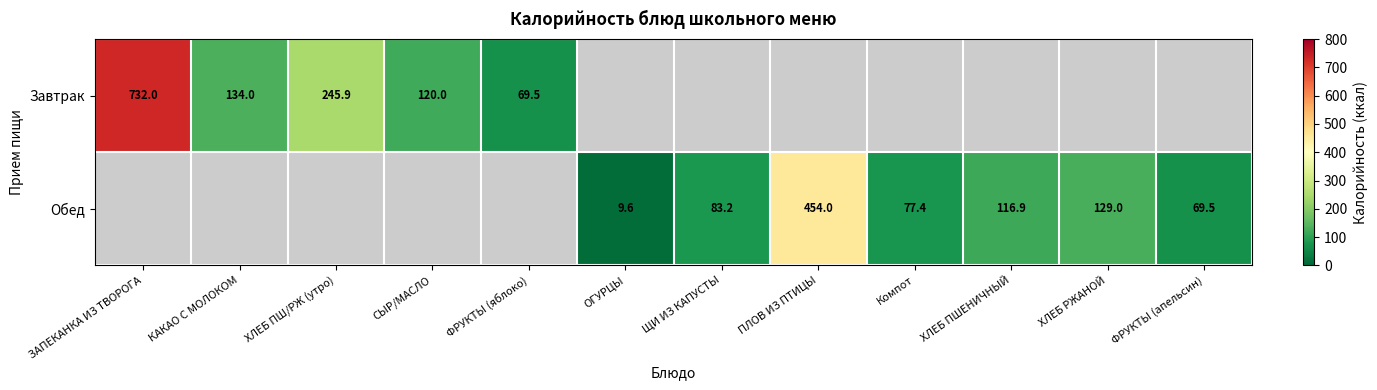

The value of Обед at ЩИ ИЗ КАПУСТЫ is 83.2. True or false?

True